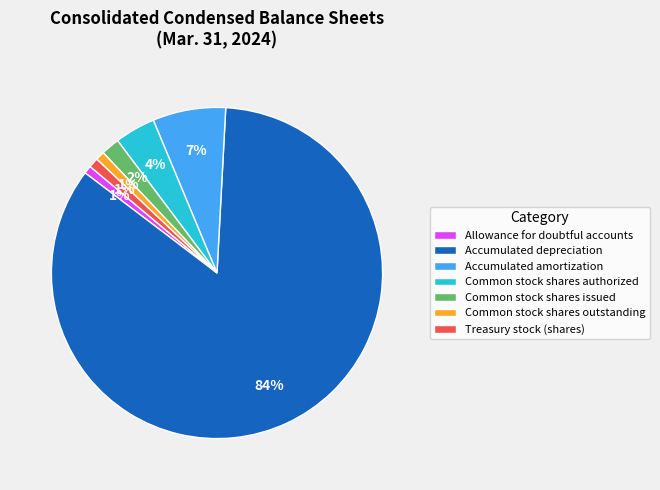

Approximately how many times larger is the value at Common stock shares issued compared to Accumulated amortization?

0.3